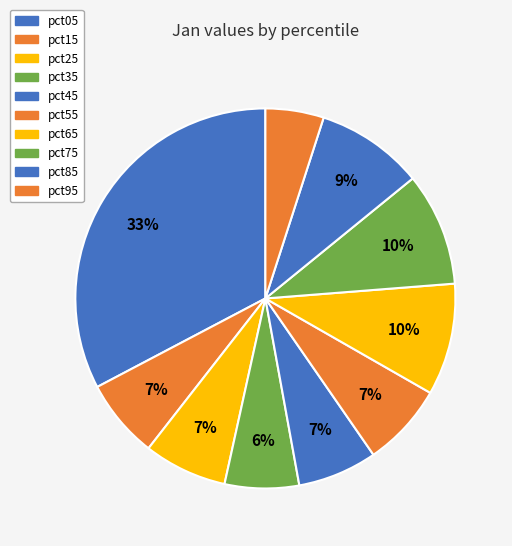

Rank the categories by value from lowest to highest.

pct95, pct35, pct15, pct45, pct25, pct55, pct85, pct65, pct75, pct05